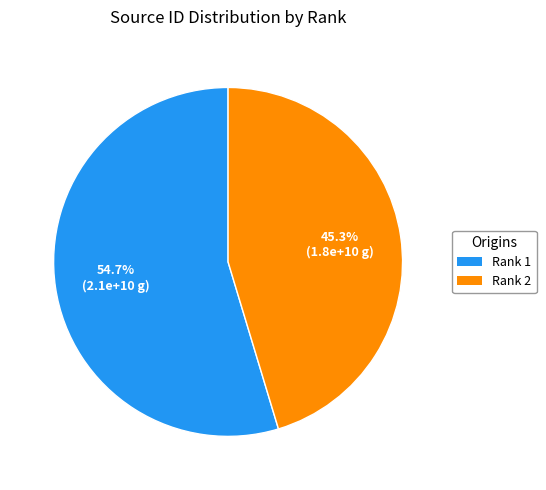

Which category has the smallest portion of the pie?

Rank 2